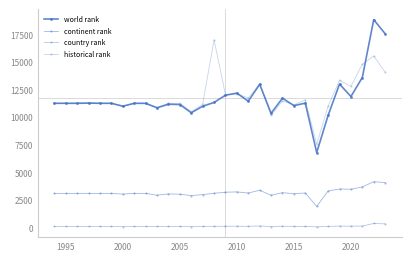

How many distinct data groups are displayed?

4